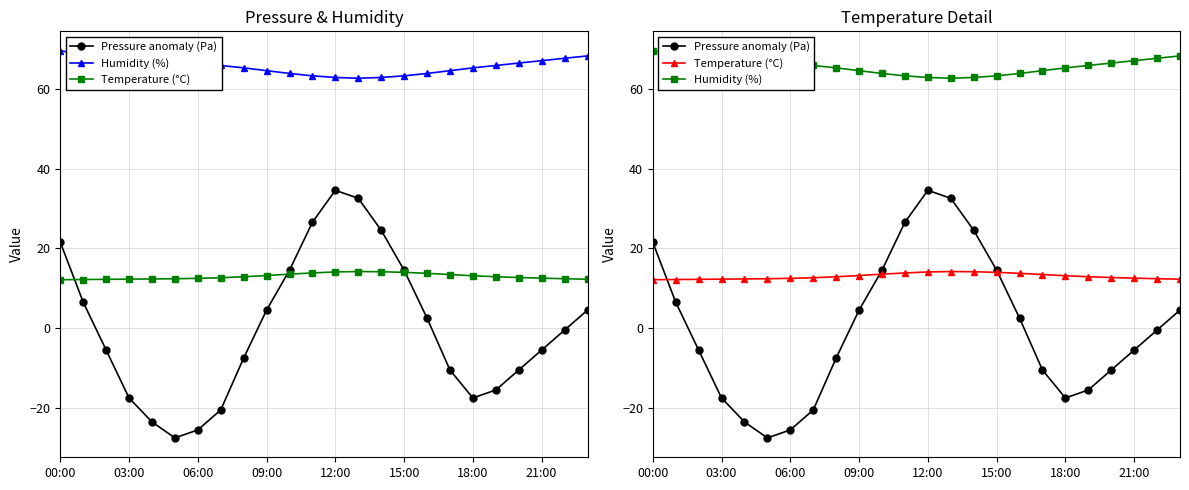

Reading left to right, extract all data points from this chart.

Pressure anomaly (Pa): 21.5	6.5	-5.5	-17.5	-23.5	-27.5	-25.5	-20.5	-7.5	4.5	14.5	26.5	34.5	32.5	24.5	14.5	2.5	-10.5	-17.5	-15.5	-10.5	-5.5	-0.5	4.5
Humidity (%): 69.5	68.5	67.8	67.2	66.8	66.5	66.2	65.8	65.2	64.5	63.8	63.2	62.8	62.6	62.8	63.2	63.8	64.5	65.2	65.8	66.4	67.0	67.6	68.2
Temperature (°C): 12.2	12.2	12.2	12.3	12.3	12.4	12.5	12.7	12.9	13.2	13.6	13.8	14.1	14.2	14.2	14.0	13.8	13.4	13.2	12.9	12.7	12.6	12.4	12.3